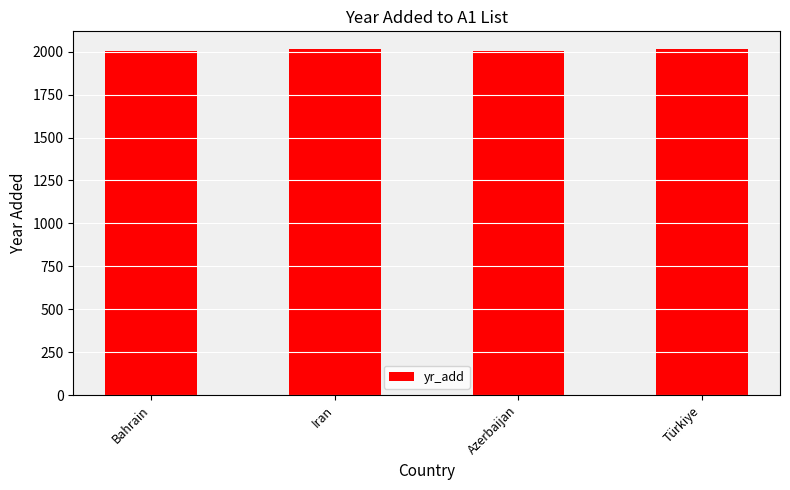

What is the label of the 3rd bar from the left?

Azerbaijan